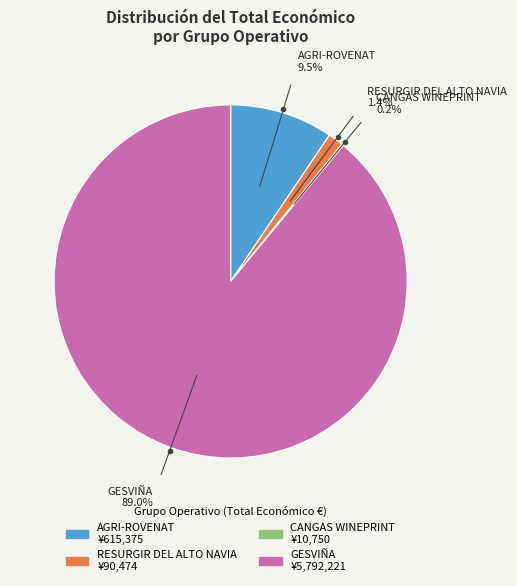

Do RESURGIR DEL ALTO NAVIA and AGRI-ROVENAT together represent more than half of the pie?

No